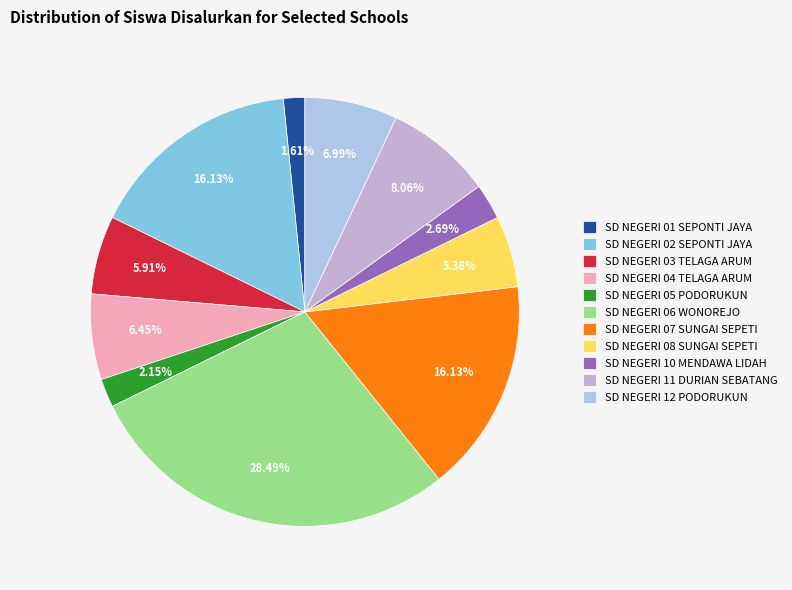

What is the total percentage of SD NEGERI 05 PODORUKUN and SD NEGERI 11 DURIAN SEBATANG?

10.2%